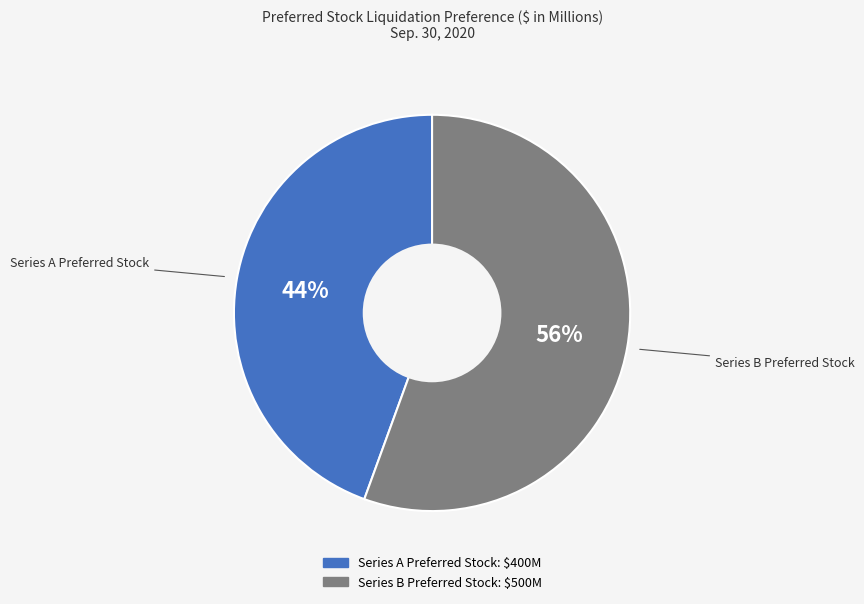

What percentage is the Series B Preferred Stock slice, to the nearest percent?

56%